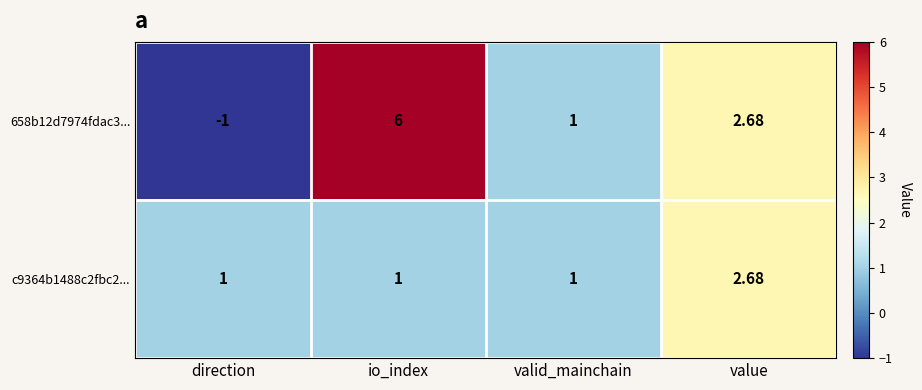

Where does the 658b12d7974fdac3... series first go above 2?

io_index